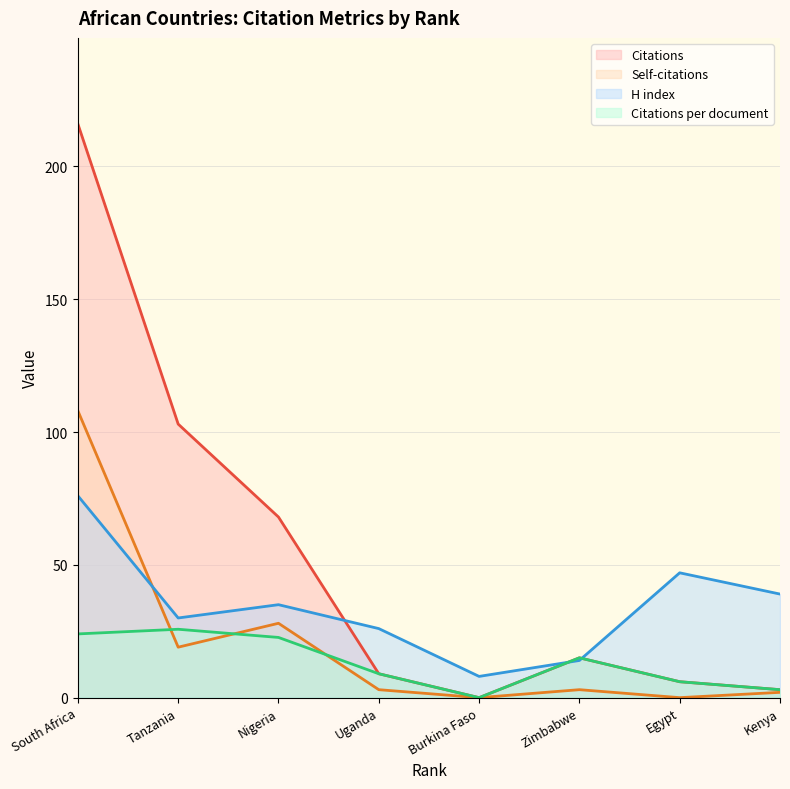

At which label does Citations per document reach its peak?

Tanzania